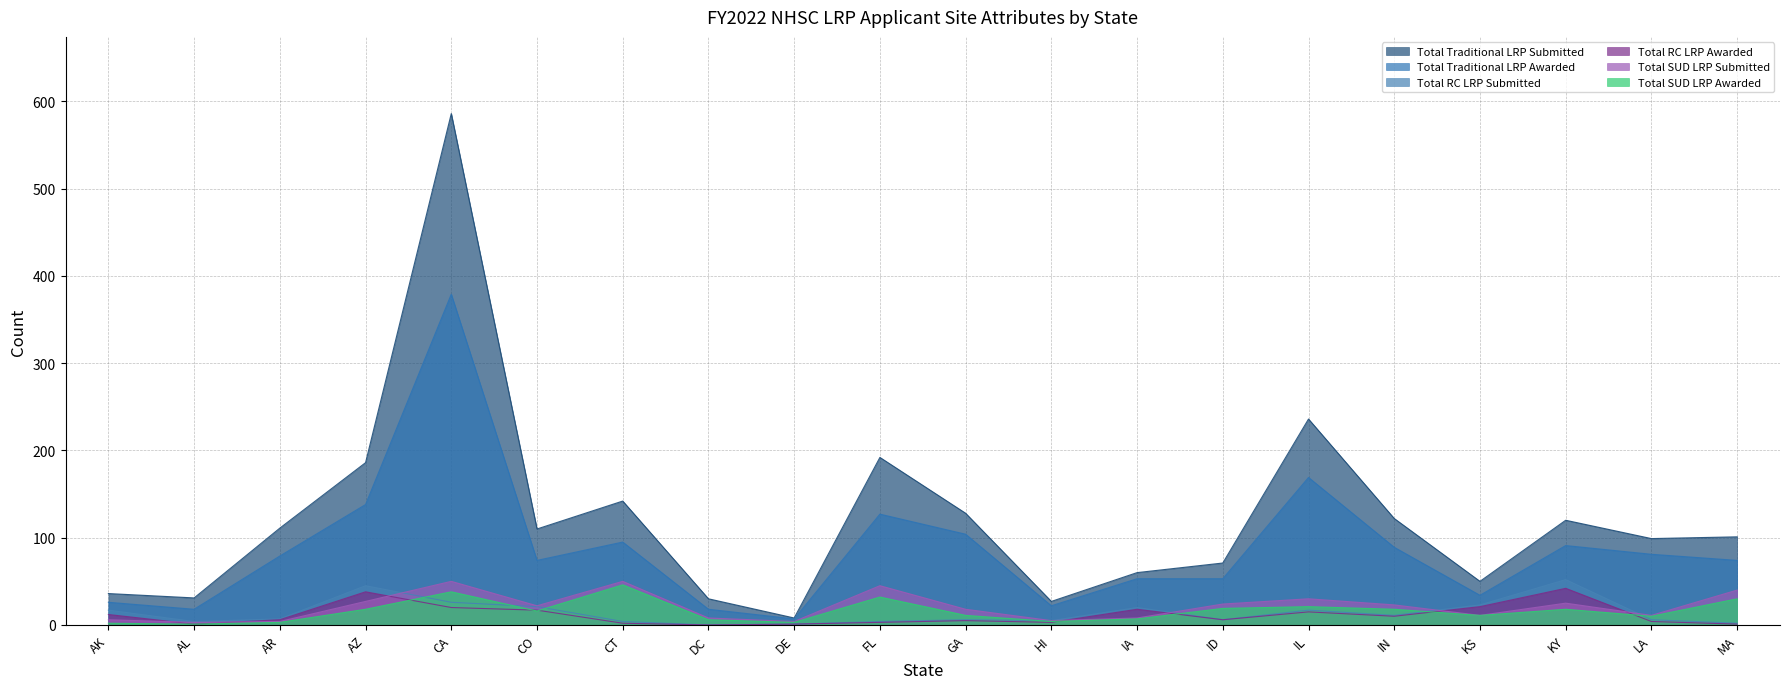

True or false: Total Traditional LRP Awarded and Total RC LRP Submitted intersect in this chart.

False